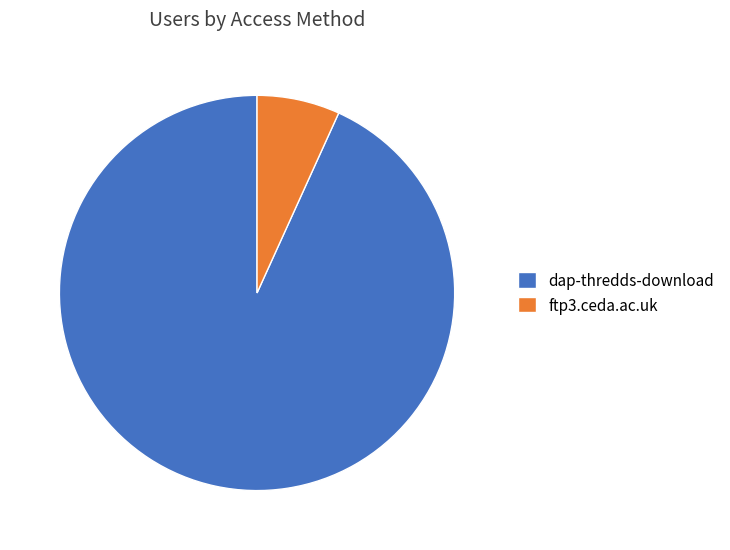

Which category has the smallest portion of the pie?

ftp3.ceda.ac.uk